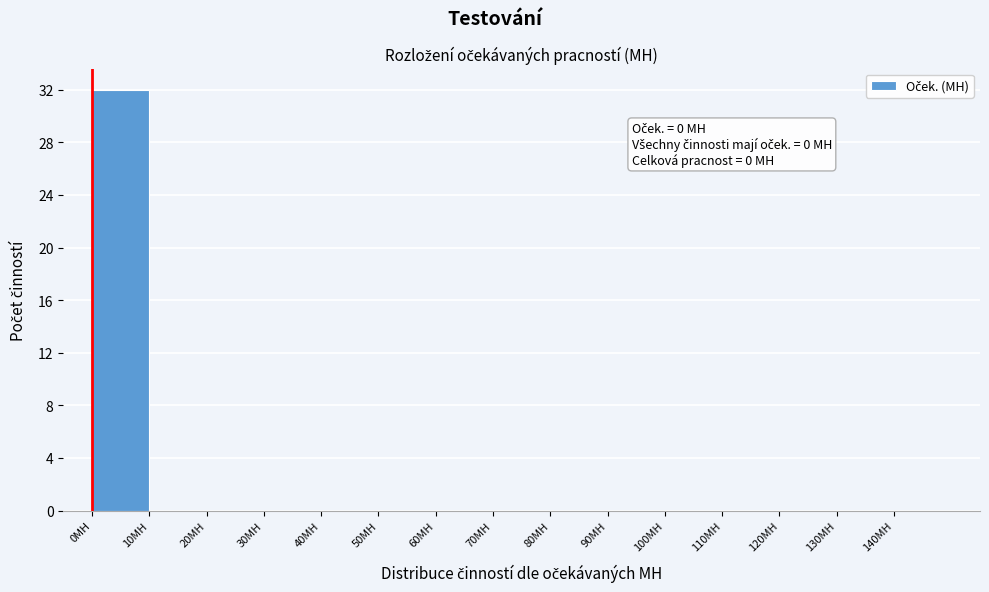

Over which range of the x-axis is the bar tallest?

0 to 10